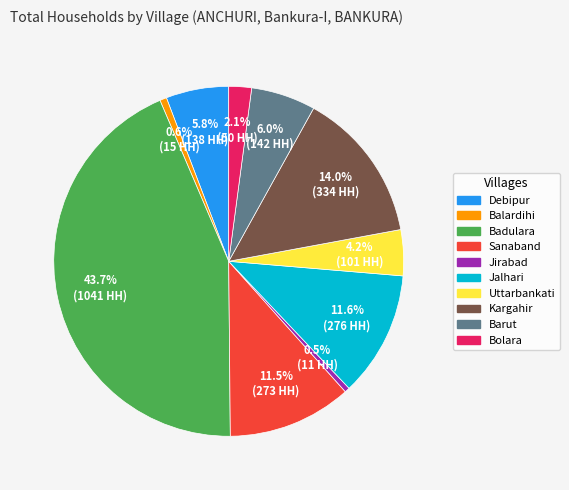

What is the total percentage of Bolara and Sanaband?

13.6%